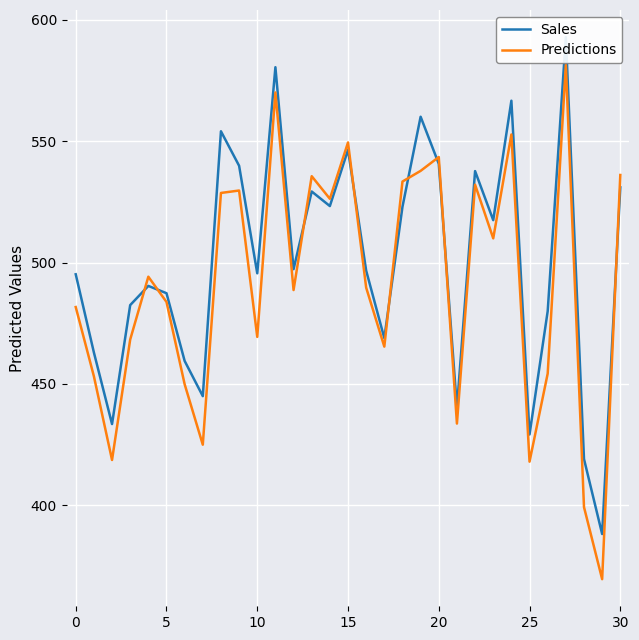

What is the smallest value displayed?

369.6